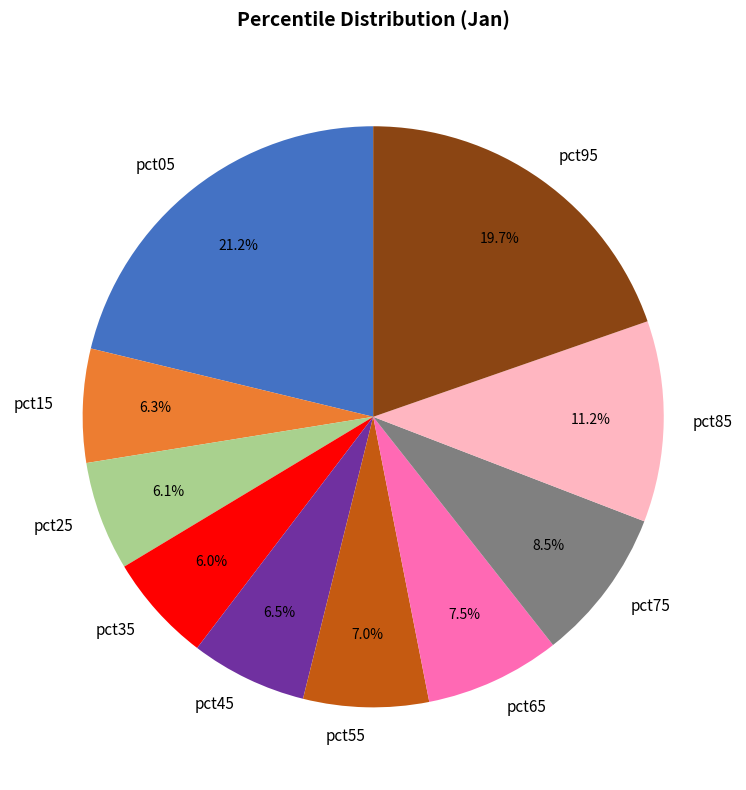

Is it true that pct95 is 31% of the pie?

False